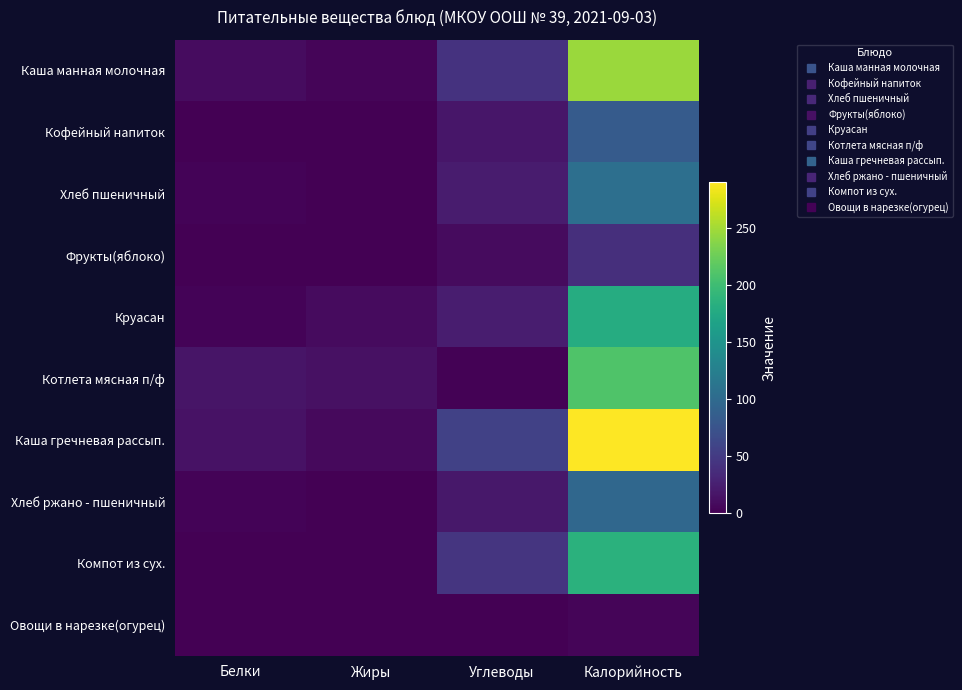

How many series are shown in this chart?

10